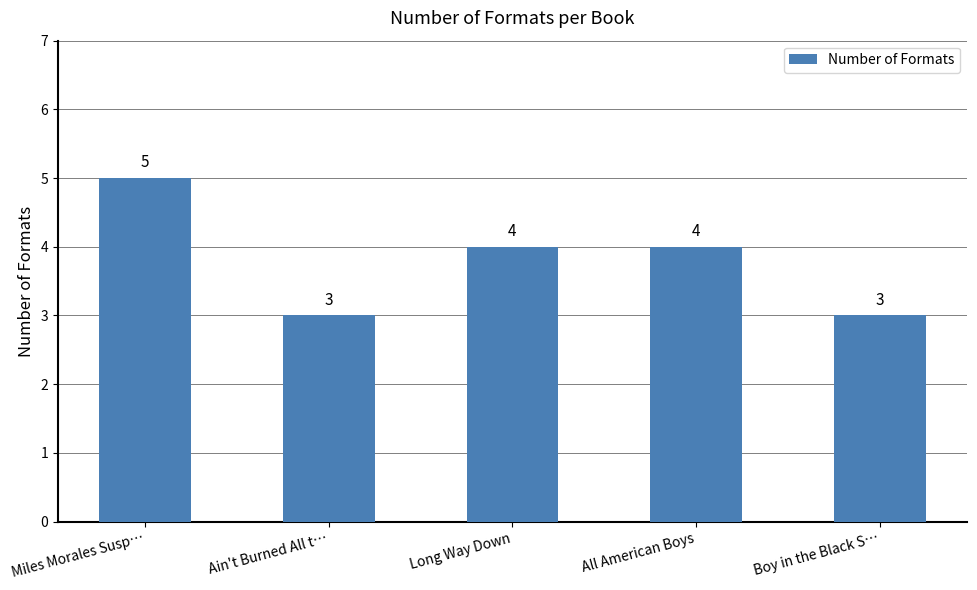

Does the chart contain stacked bars?

No